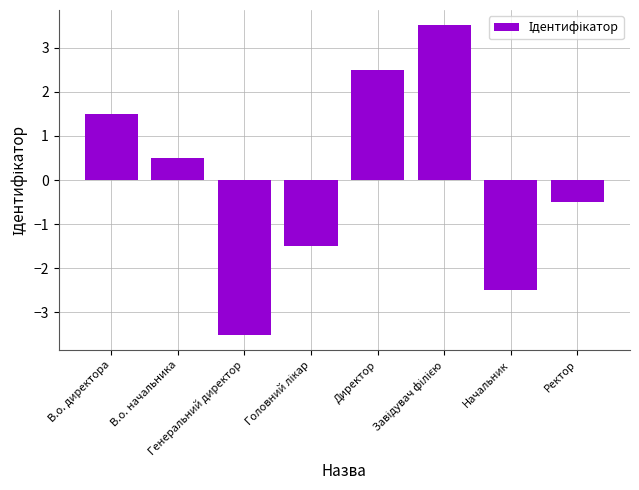

Are the bars grouped side by side (vs. stacked)?

No